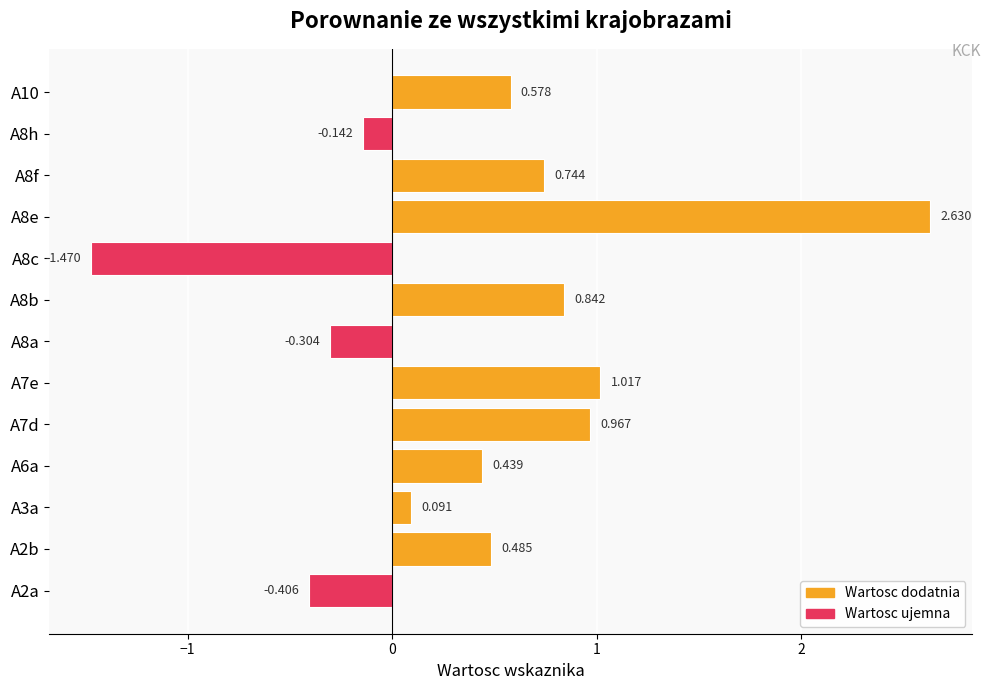

What is the greatest value displayed?

2.6